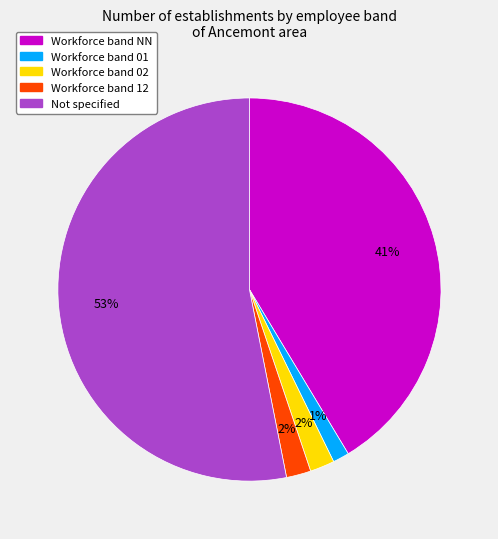

To the nearest percent, what is the average slice percentage?

20%